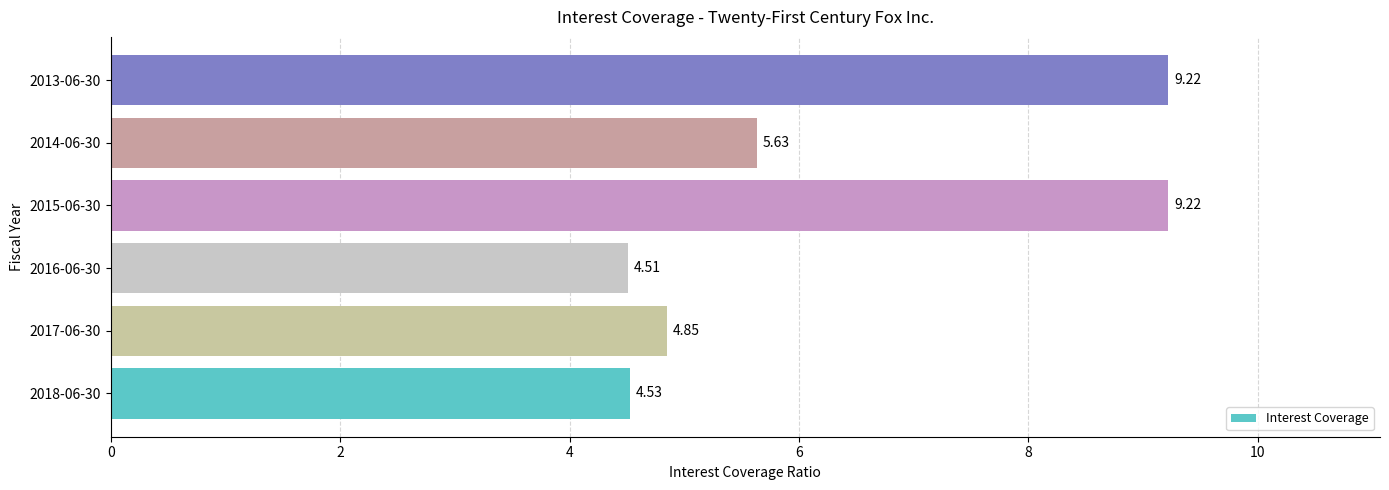

What is the average value?

6.3